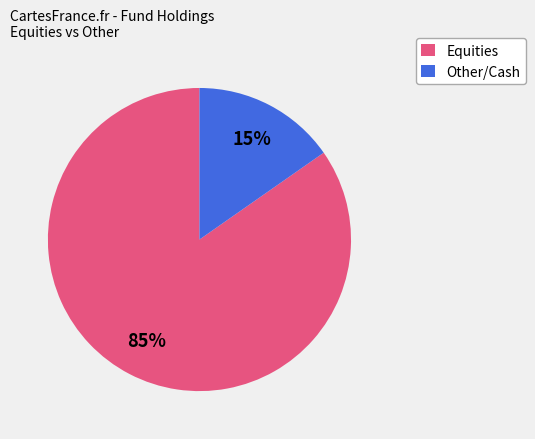

To the nearest percent, what is the average slice percentage?

50%